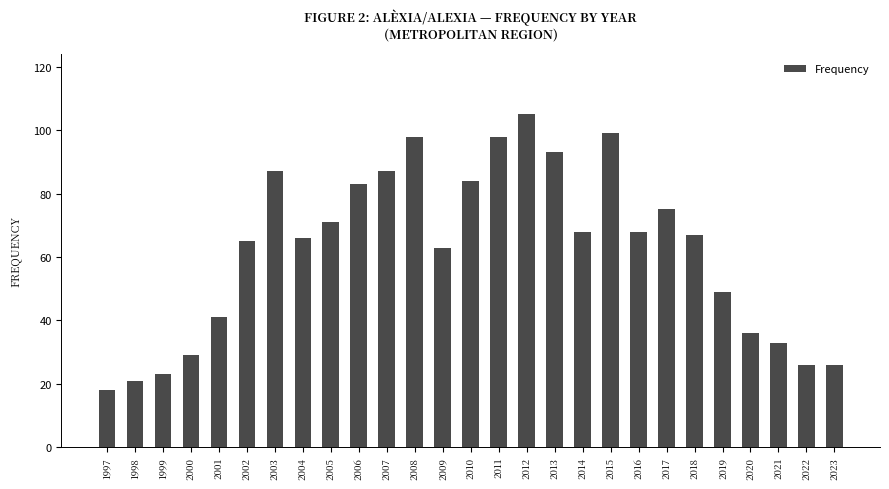

Are the bars grouped side by side (vs. stacked)?

No